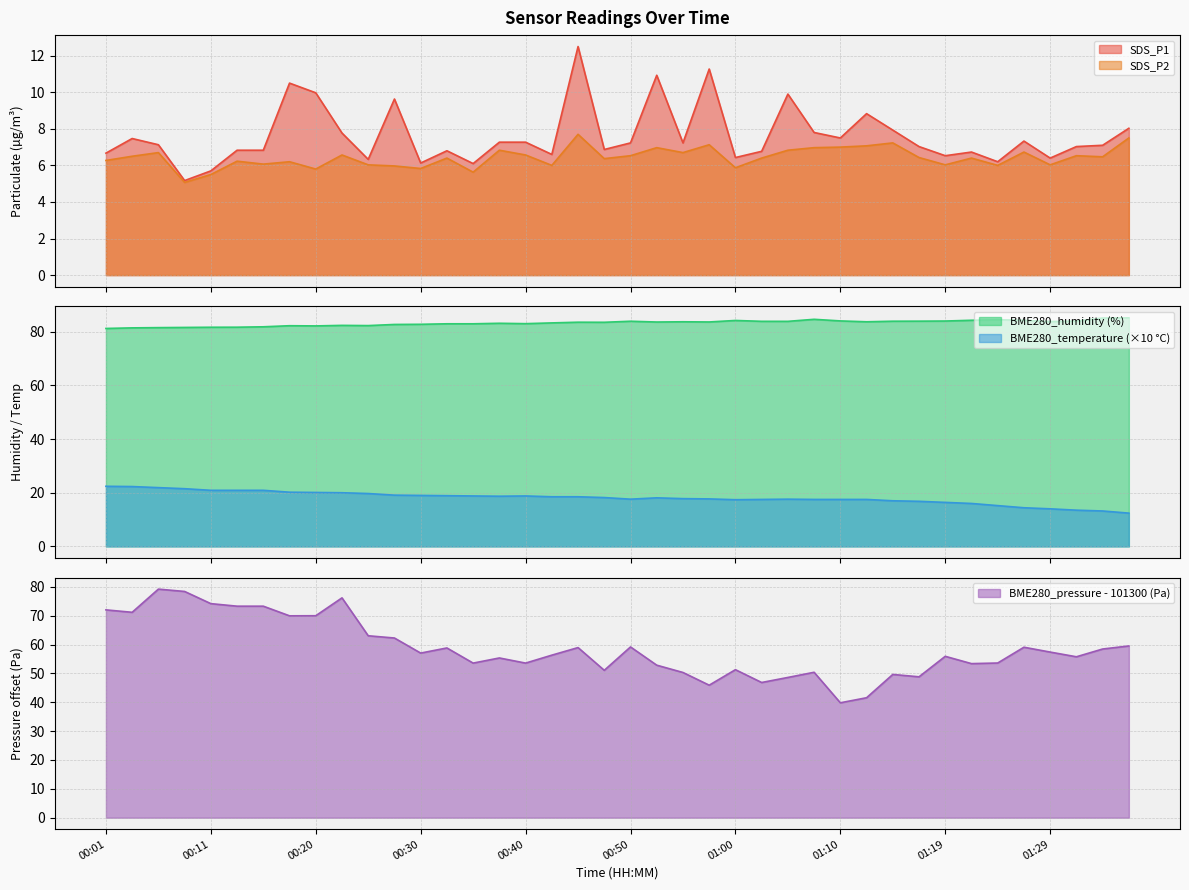

What is the sum of all BME280_temperature values?

724.4